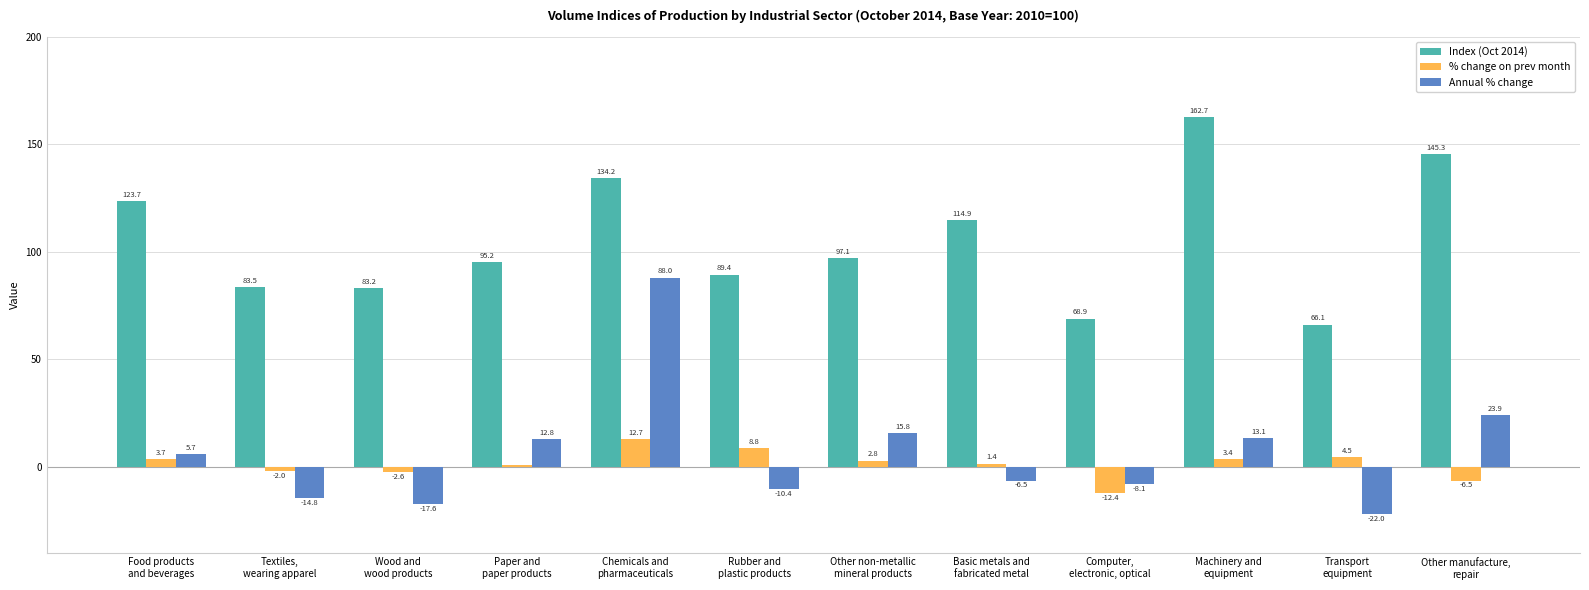

How many groups of bars are there?

12